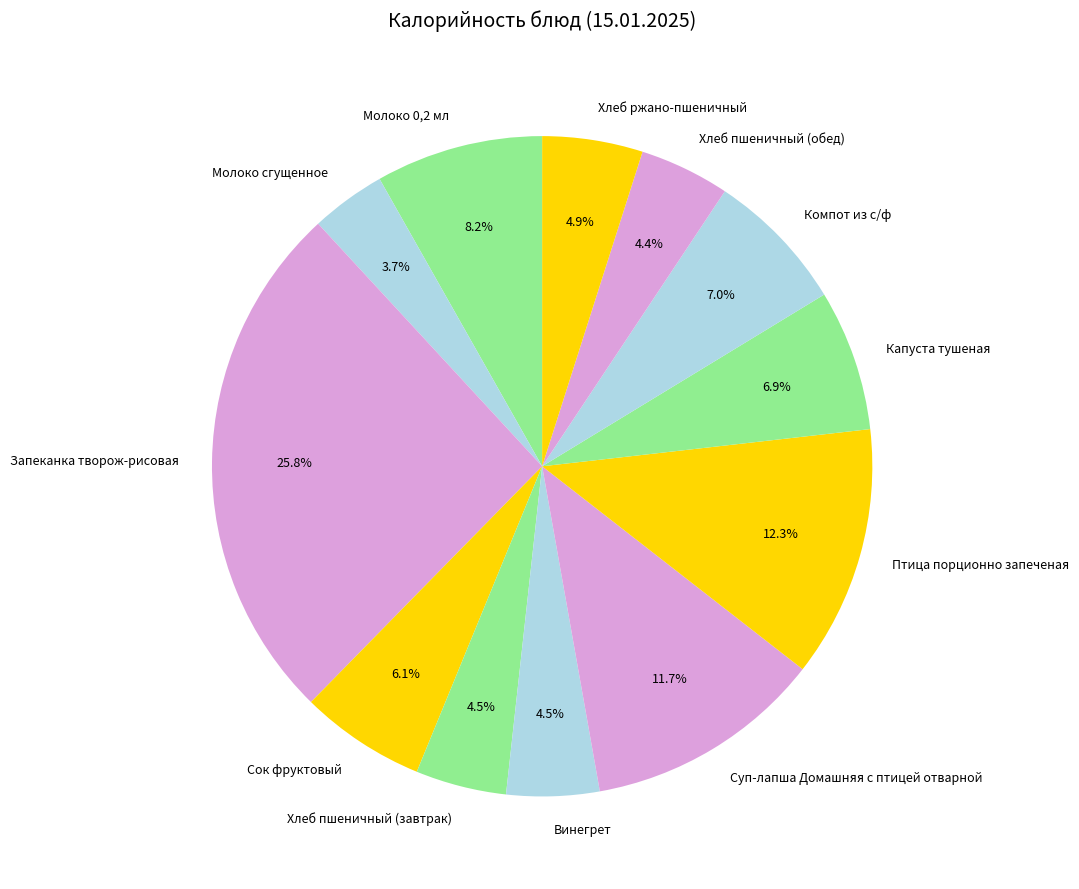

Is Хлеб пшеничный (завтрак) the majority of the pie?

No